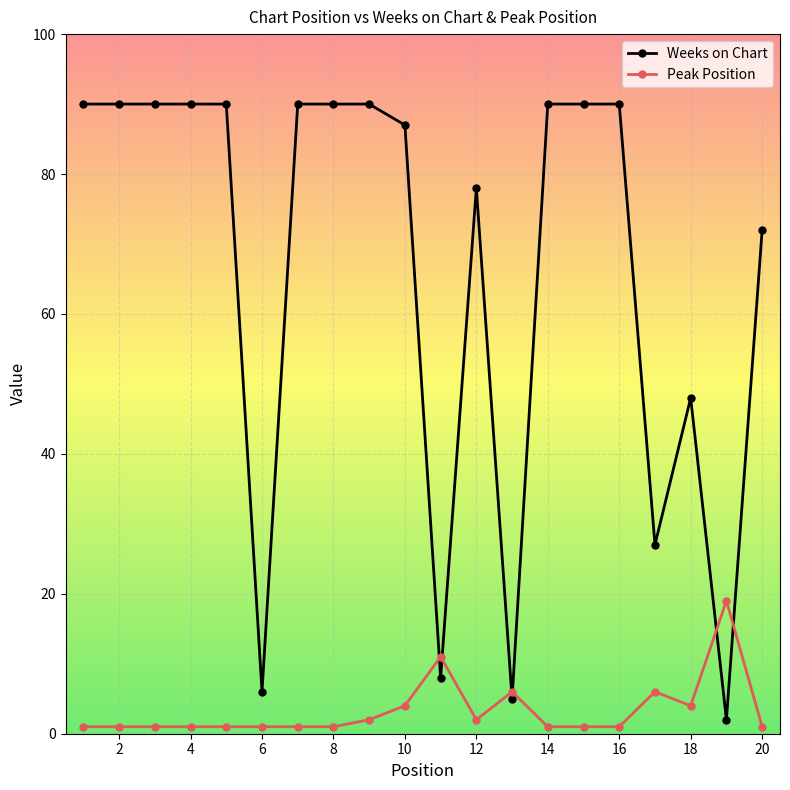

What is the difference between the second highest and minimum values in the Peak Position series?

10